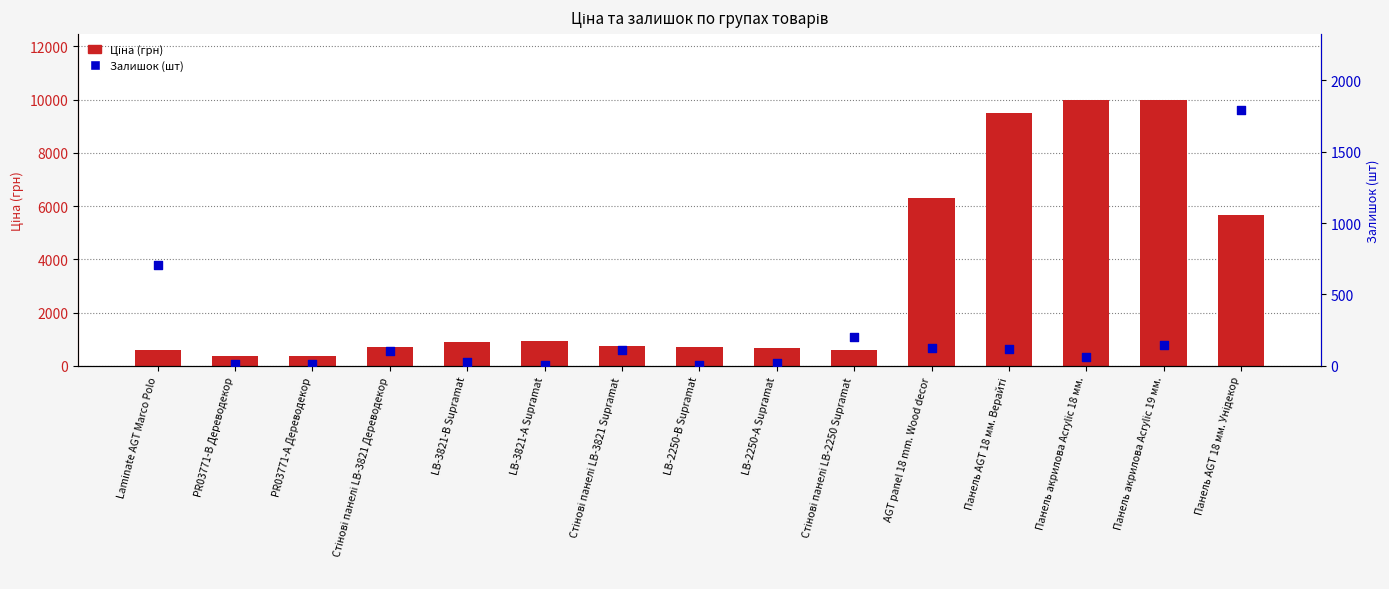

Which series reaches the maximum Y coordinate?

Ціна (грн)